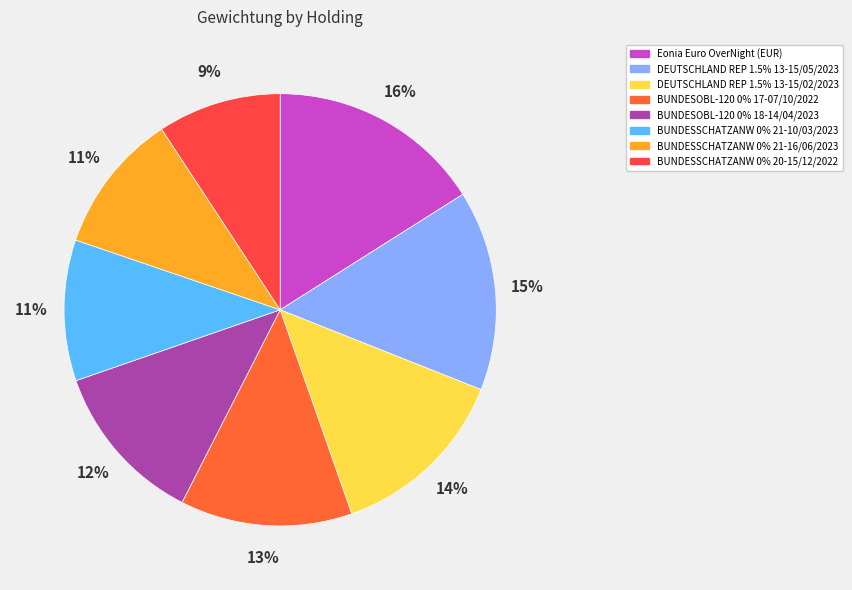

True or false: DEUTSCHLAND REP 1.5% 13-15/05/2023 accounts for 22% of the total.

False